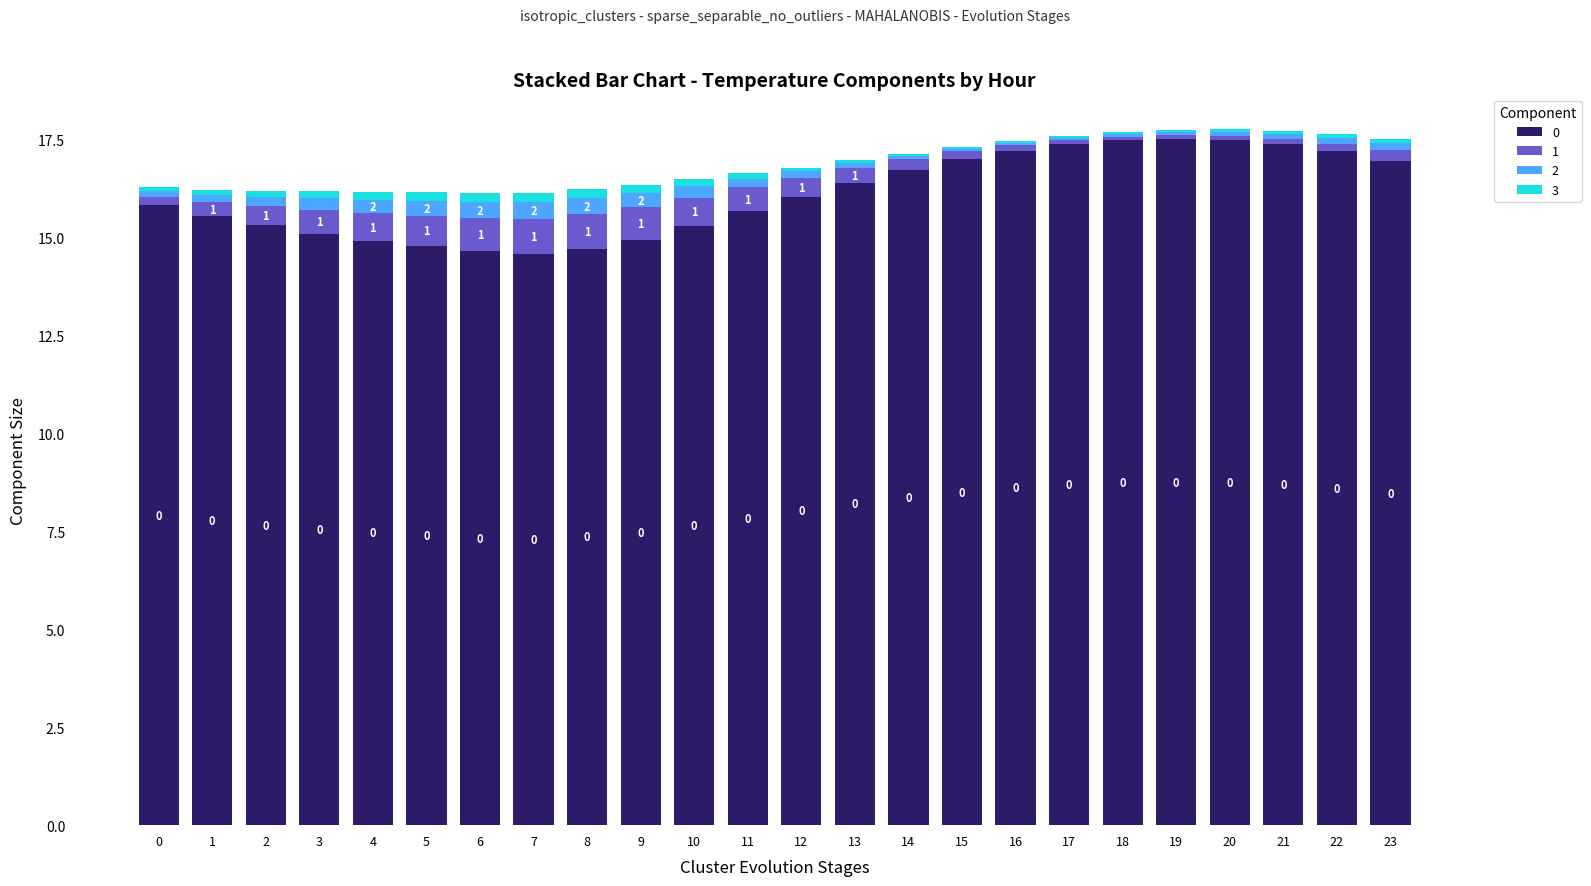

What is the difference between the 3 values at 9 and 13?

0.1